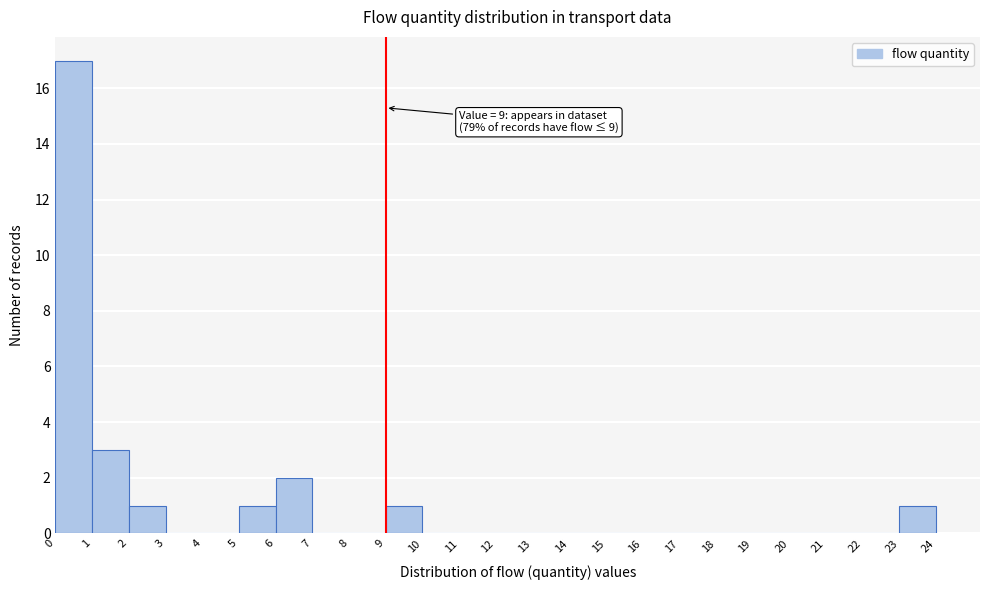

Over which range of the x-axis is the bar tallest?

0 to 1